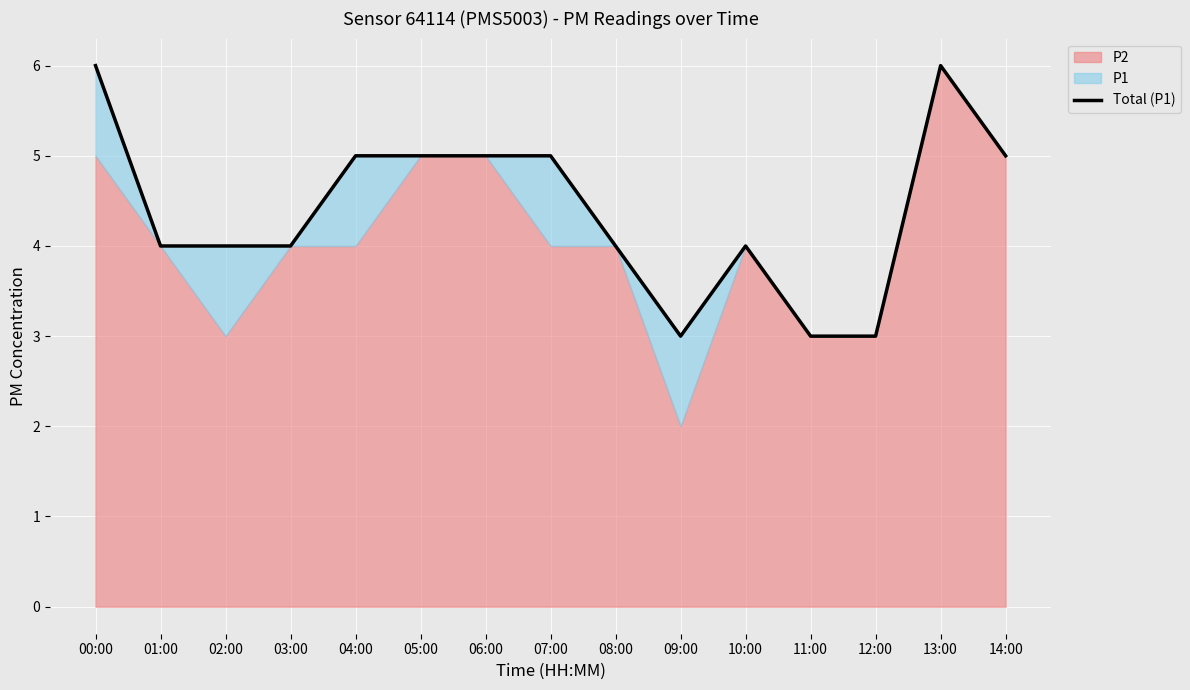

Reading left to right, list all the values displayed in this chart.

6	4	4	4	5	5	5	5	4	3	4	3	3	6	5